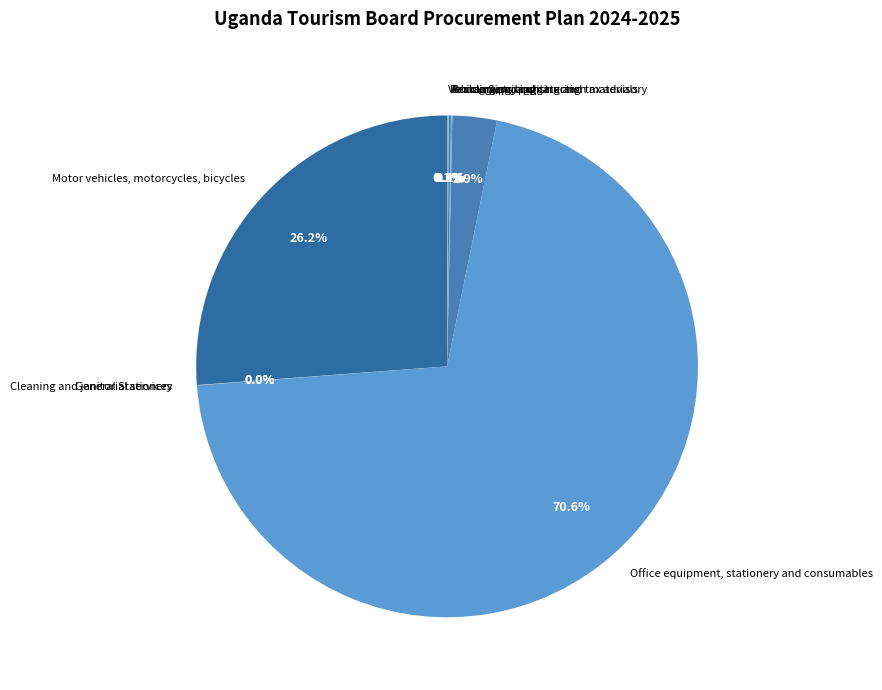

Which slice is the largest?

Office equipment, stationery and consumables